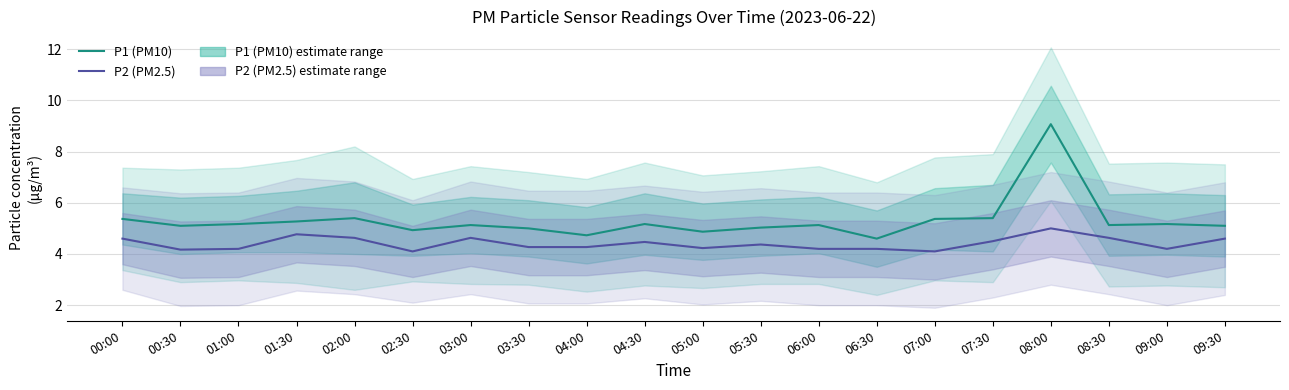

True or false: P1 (PM10) has a value of 4.9 at 05:00.

True